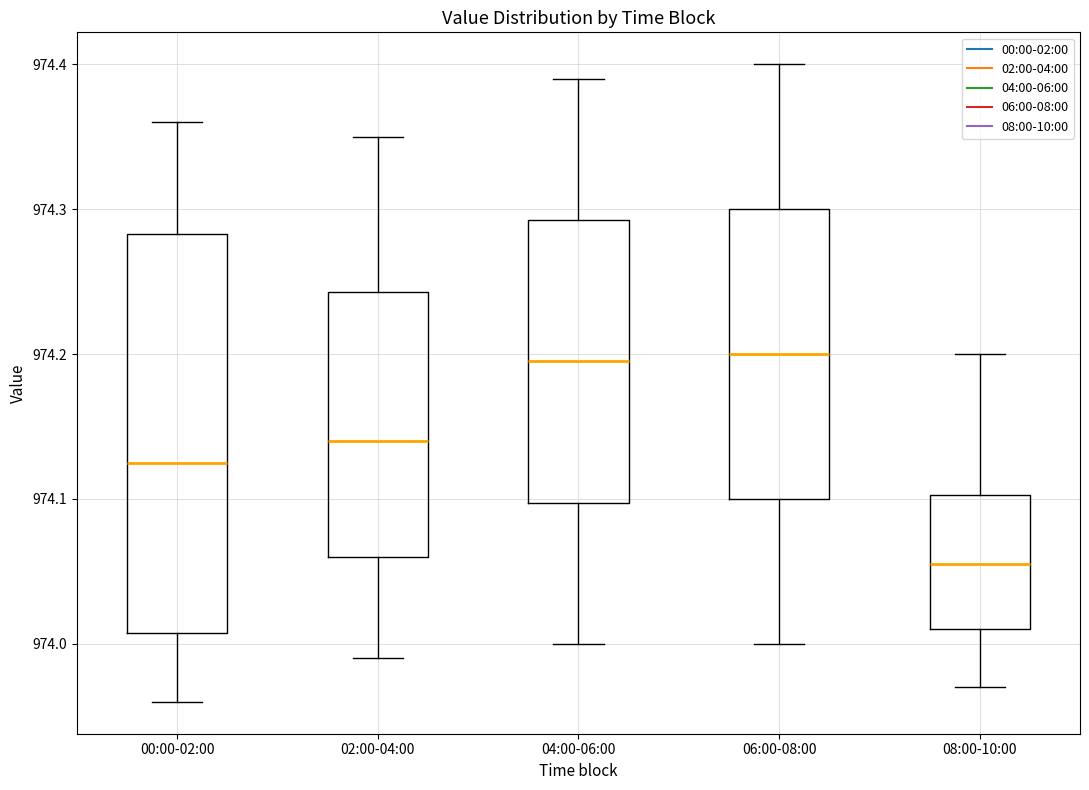

Reading left to right, transcribe this box plot: for each box, give where its median line is, the range the box spans, and where its two whiskers end, as read against the y-axis. The values are not printed on the chart, so give them approximately, as read against the axis.

00:00-02:00: median 974.13, box 974.01 to 974.28, whiskers 973.96 to 974.36
02:00-04:00: median 974.14, box 974.06 to 974.24, whiskers 973.99 to 974.35
04:00-06:00: median 974.20, box 974.10 to 974.29, whiskers 974.00 to 974.39
06:00-08:00: median 974.20, box 974.10 to 974.30, whiskers 974.00 to 974.40
08:00-10:00: median 974.06, box 974.01 to 974.10, whiskers 973.97 to 974.20